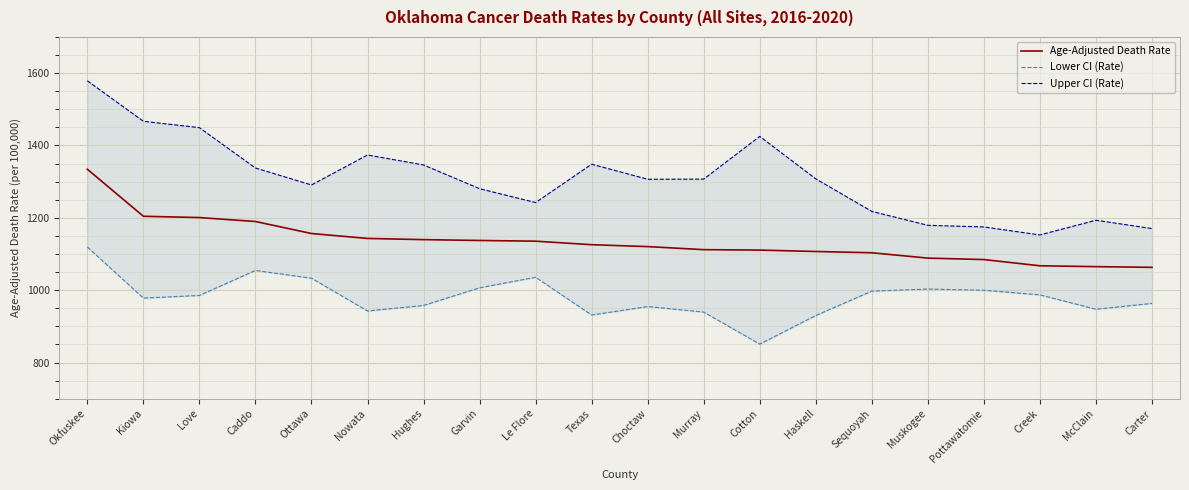

Reading left to right, extract all data points from this chart.

Age-Adjusted Death Rate: 1334.3	1204.3	1200.7	1189.8	1156.6	1143.0	1139.7	1137.4	1135.4	1125.7	1120.4	1112.0	1110.8	1106.9	1103.4	1088.6	1084.6	1067.4	1065.0	1063.1
Lower CI (Rate): 1119.2	978.1	985.3	1054.5	1033.0	942.4	957.7	1006.5	1035.6	931.3	954.7	939.4	850.9	929.9	997.3	1003.1	999.7	987.0	947.2	963.4
Upper CI (Rate): 1578.8	1466.9	1449.2	1337.7	1290.8	1373.7	1346.1	1280.5	1242.2	1348.2	1306.6	1307.0	1425.1	1307.7	1217.7	1179.3	1174.8	1152.6	1193.3	1170.3